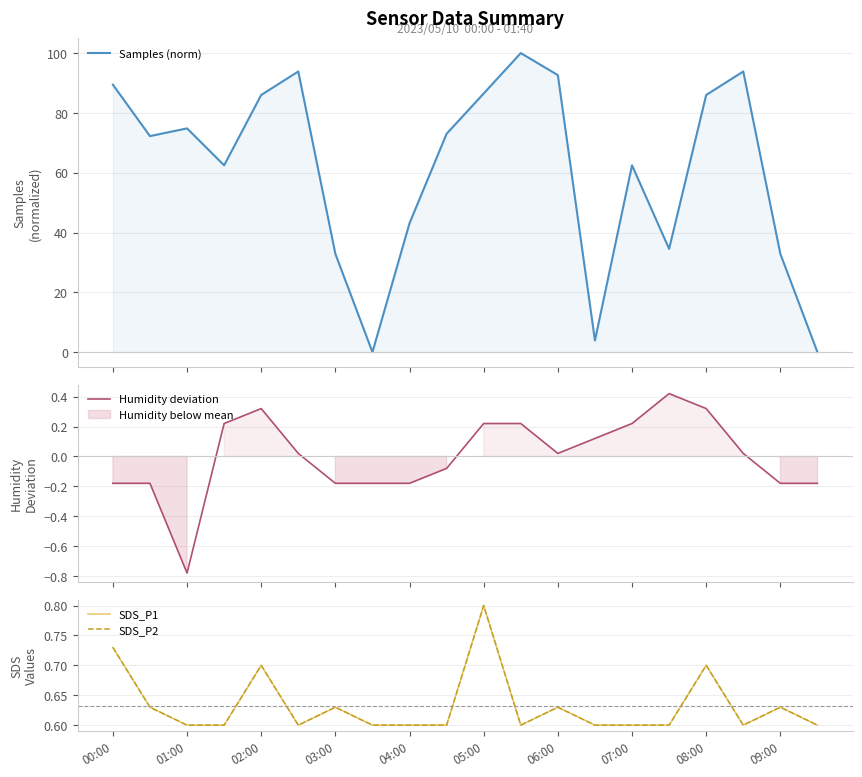

Between 02:00 and 15, which series saw the biggest shift?

Samples (norm)